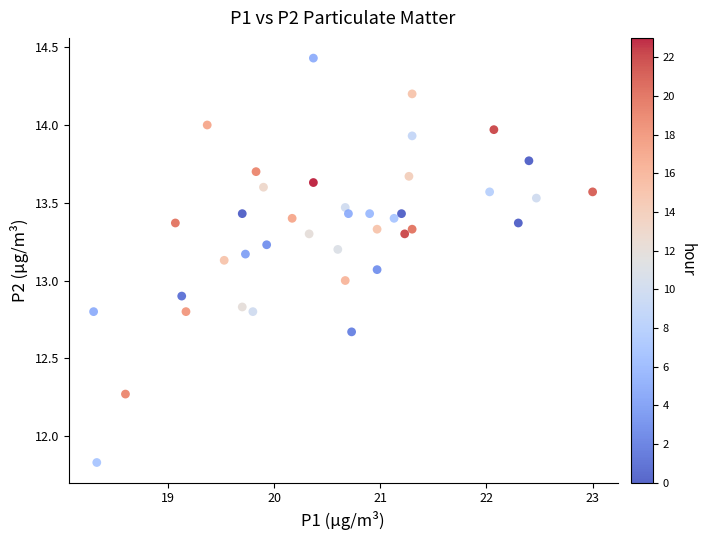

What is the range of X values (max minus min)?

4.7